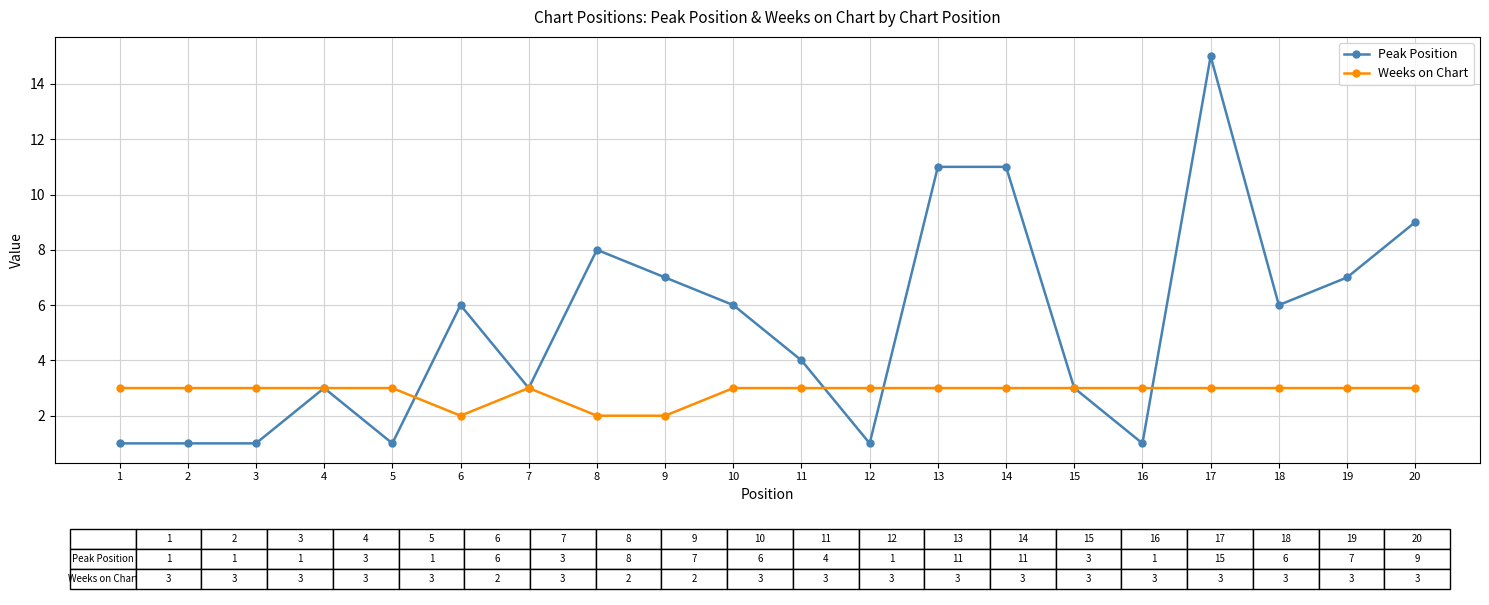

True or false: Peak Position has more than 0 interior local peaks.

True